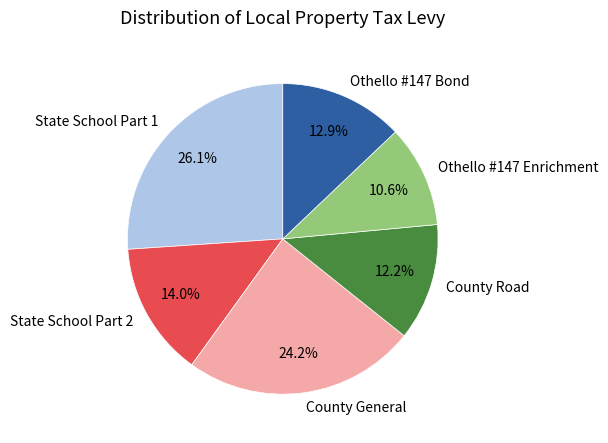

Which slice is the largest?

State School Part 1